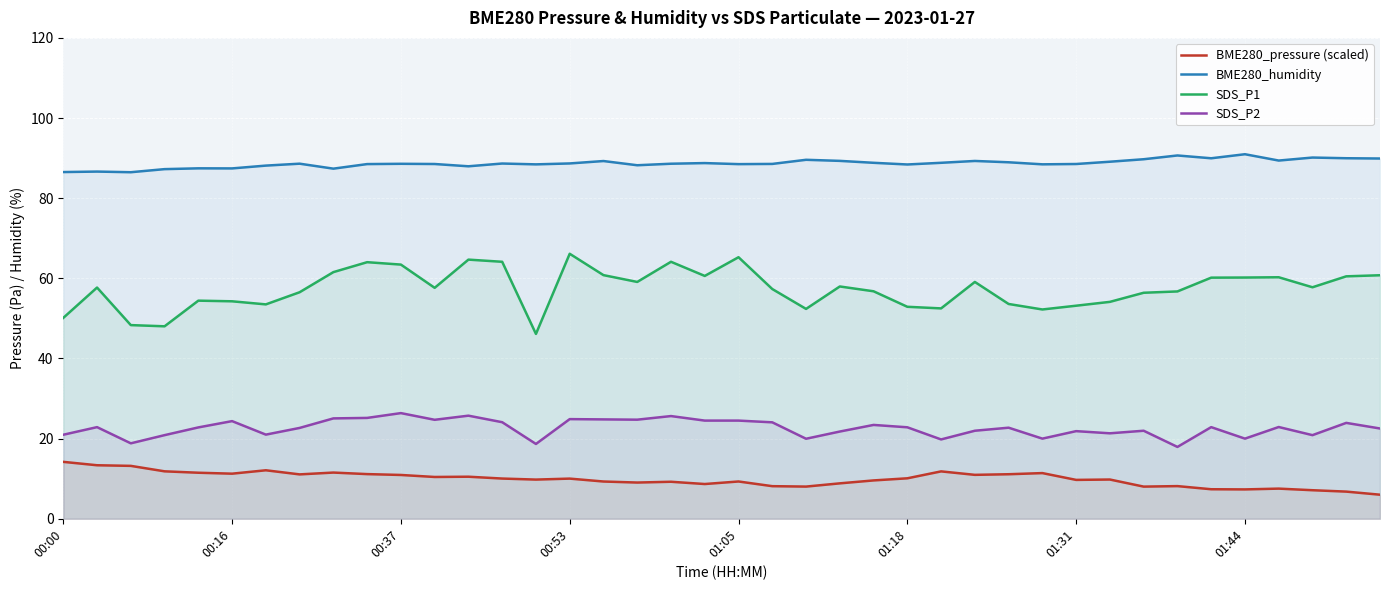

Which series has the largest total across all categories?

BME280_humidity